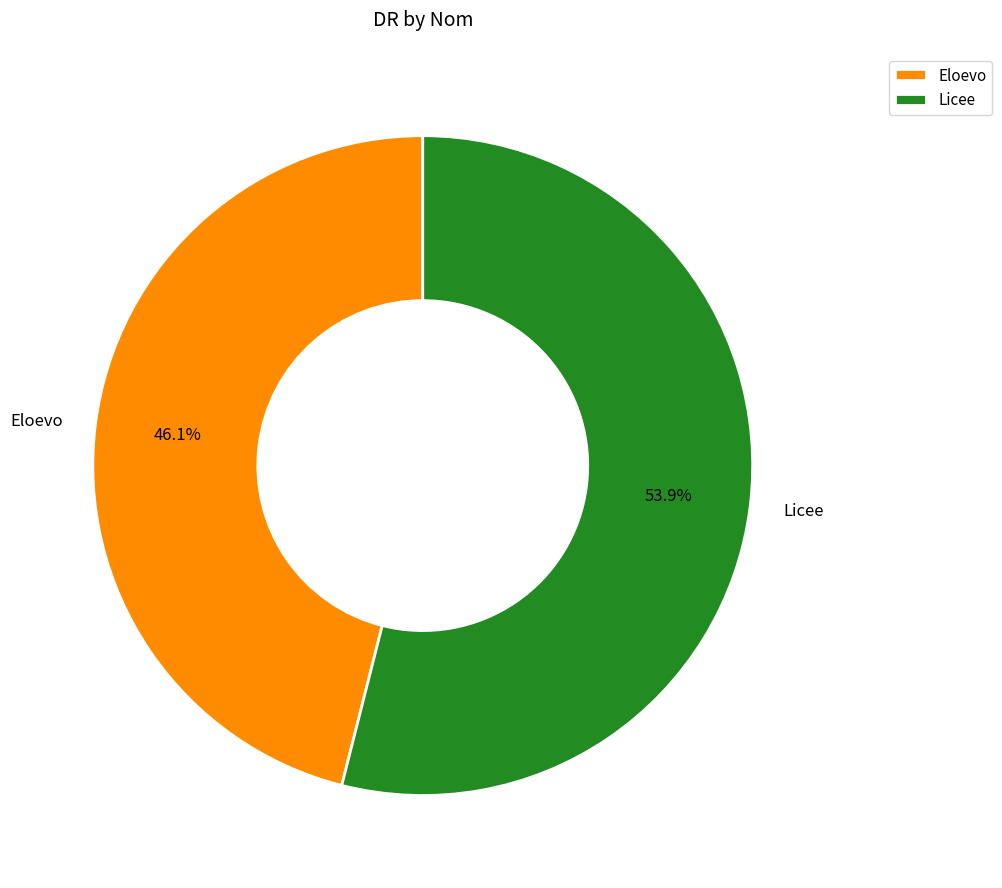

Is it true that Licee is 54% of the pie?

True